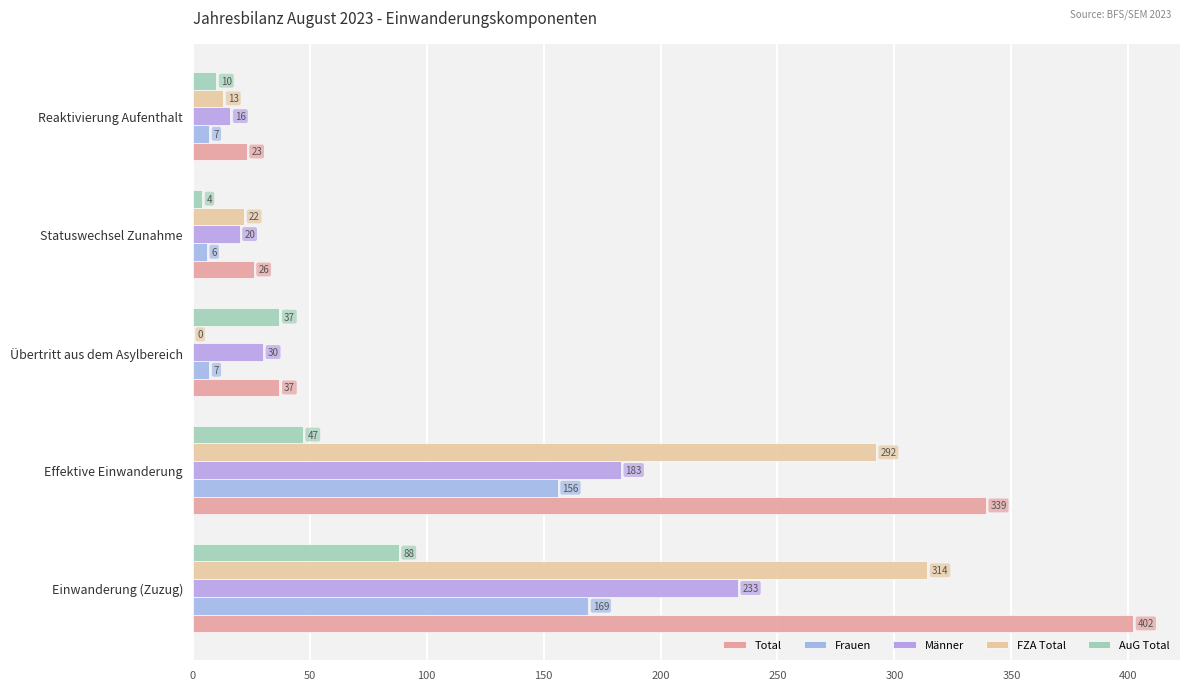

What are all the series names shown in the legend?

Total, Frauen, Männer, FZA Total, AuG Total